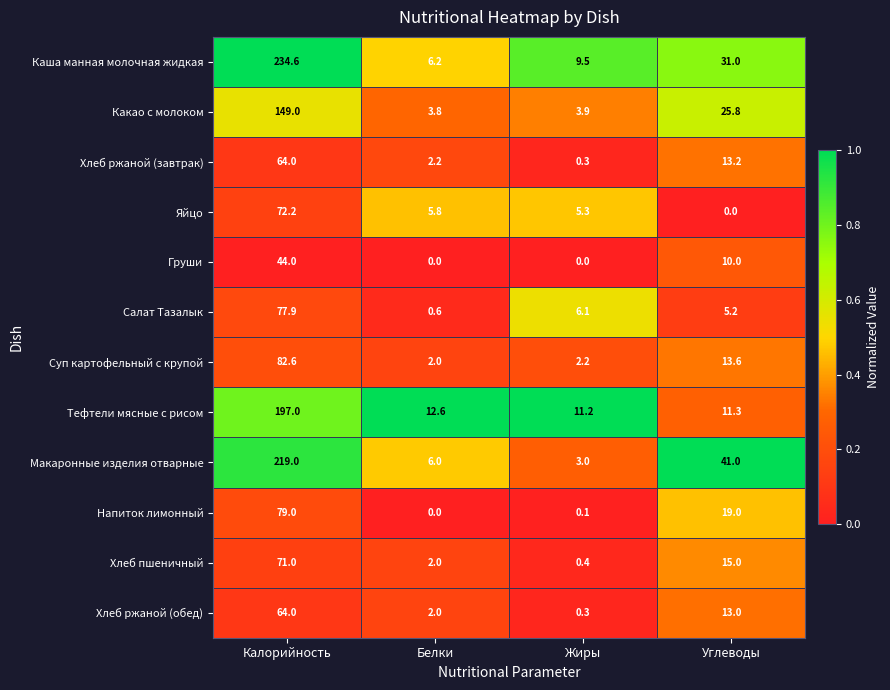

Which series has the largest total across all categories?

Каша манная молочная жидкая